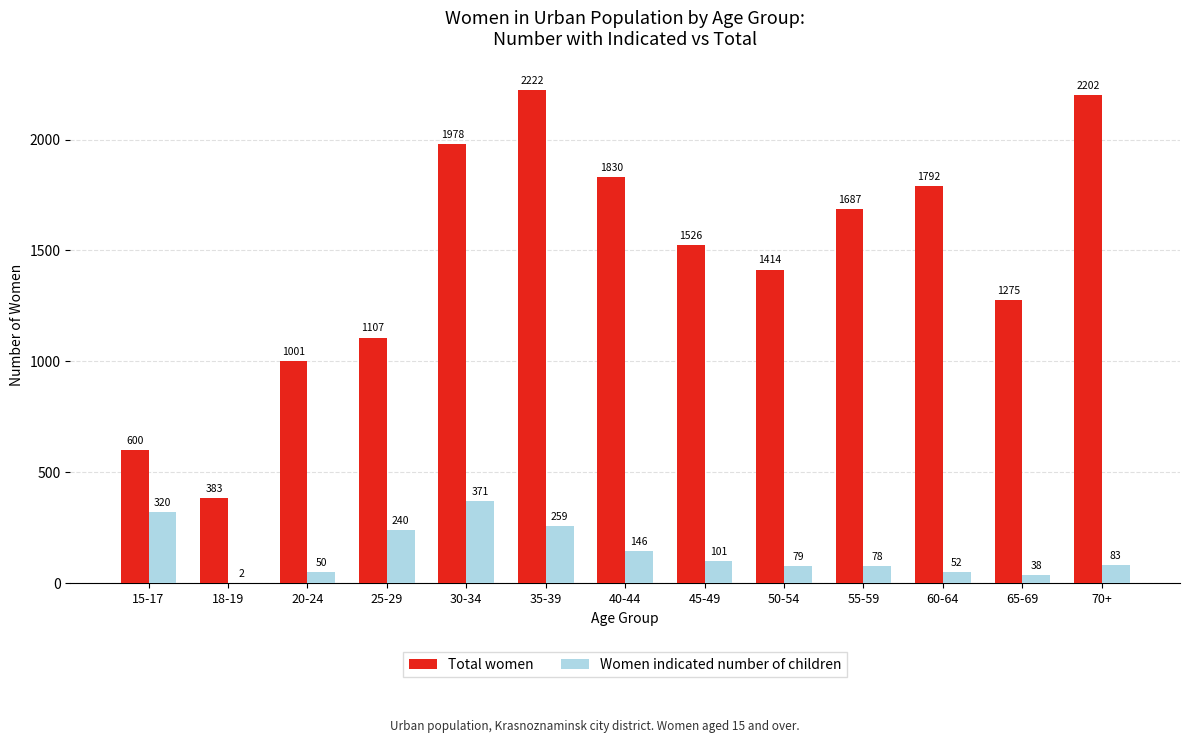

Which category has the highest value across all series?

35-39